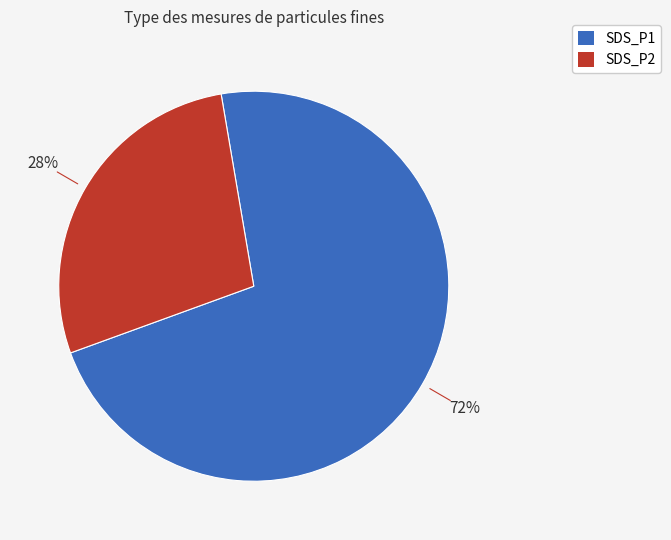

Does SDS_P1 account for over 50% of the chart?

Yes